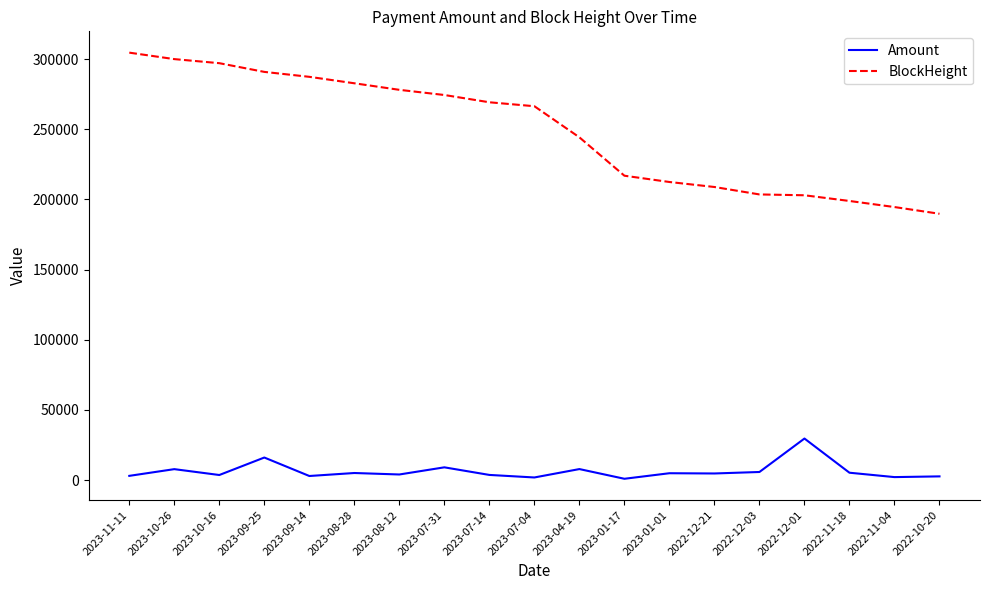

List the series in order of their peak value, lowest first.

Amount, BlockHeight